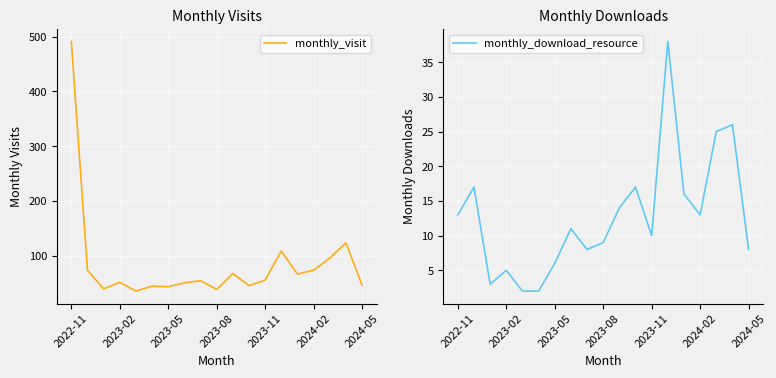

Reading right to left, what are all the values shown in this chart?

monthly_visit: 47	124	96	74	67	109	56	46	68	39	55	51	44	45	36	52	40	74	491
monthly_download_resource: 8	26	25	13	16	38	10	17	14	9	8	11	6	2	2	5	3	17	13